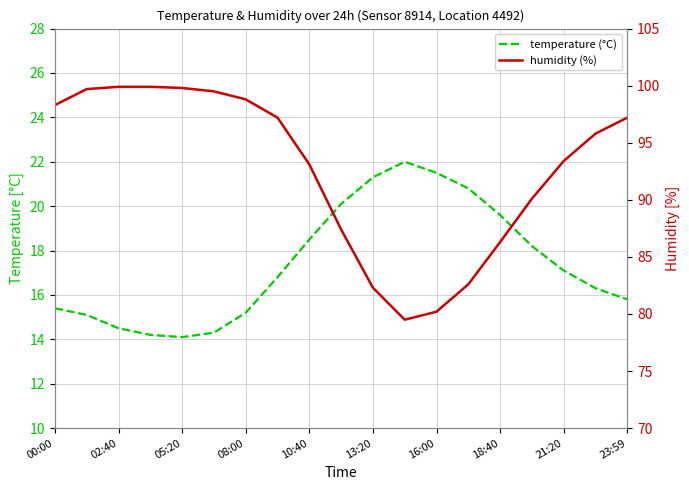

What is the average value of the humidity (%) series?

92.7